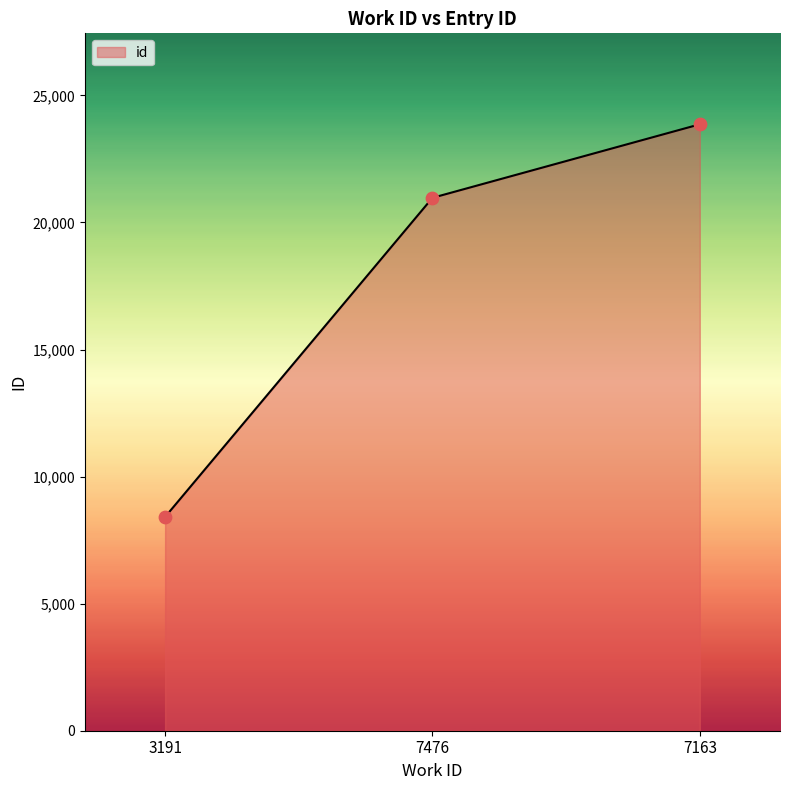

Approximately how many times larger is the value at 7163 compared to 7476?

1.1